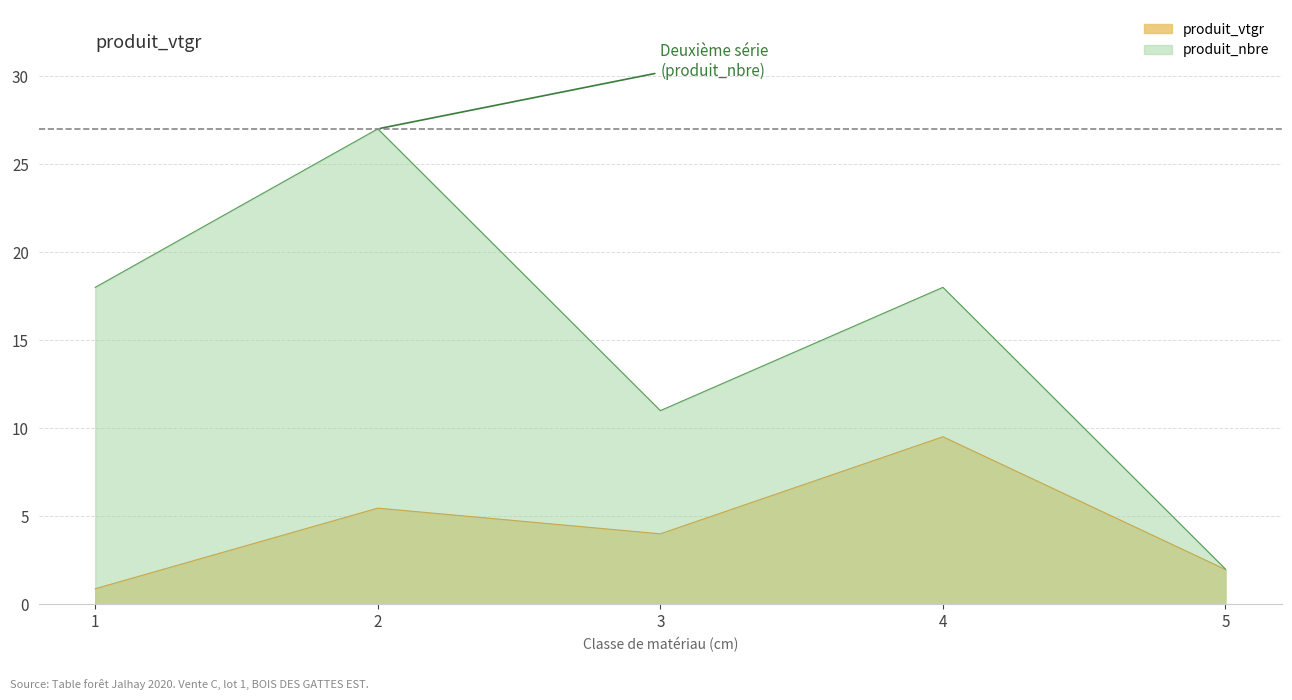

How many distinct data groups are displayed?

2